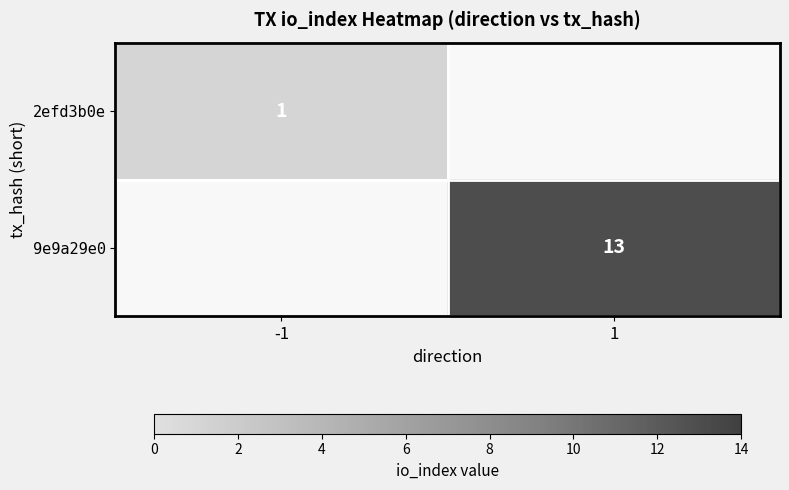

The value of 9e9a29e0 at 1 is 13. True or false?

True